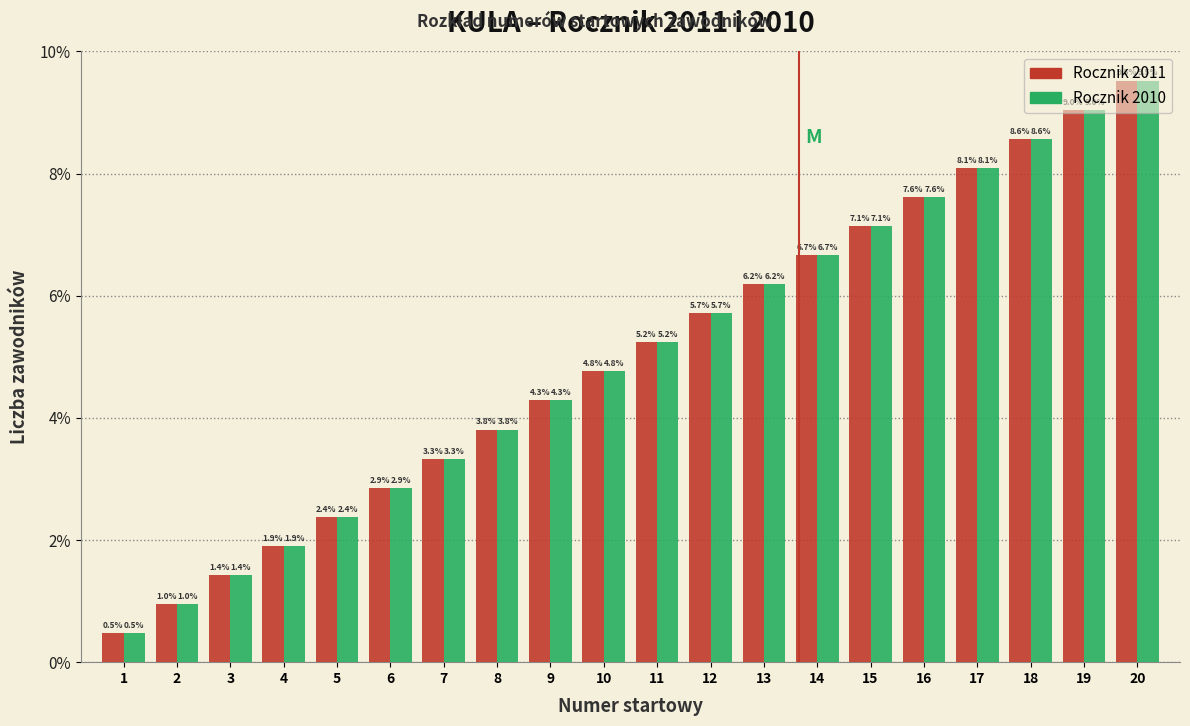

What is the smallest value displayed?

0.5